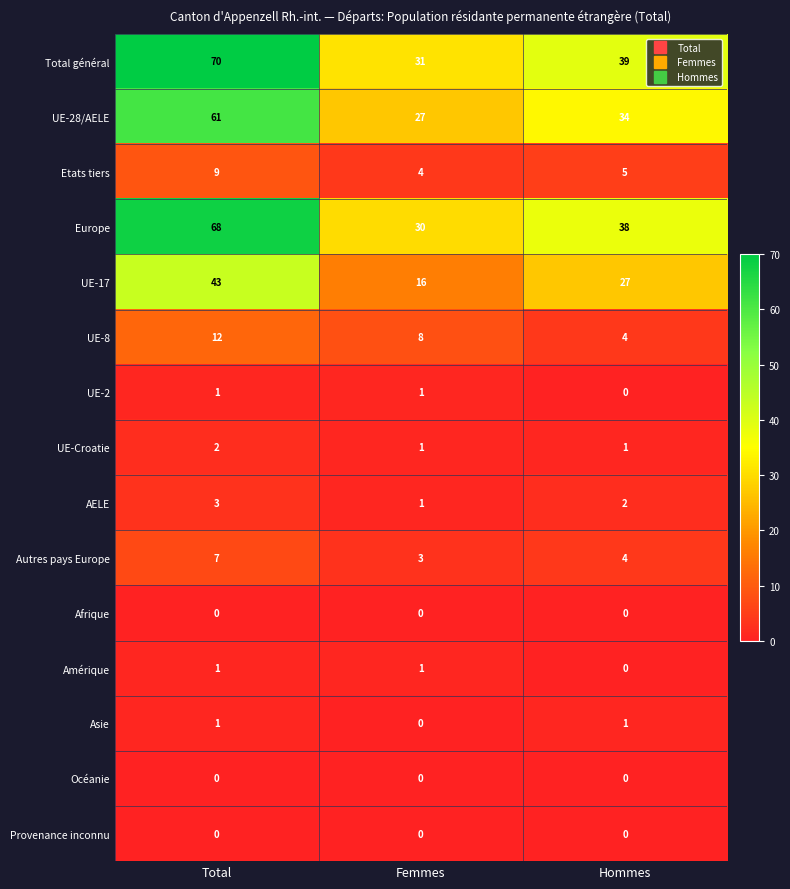

What is the spread (max minus min) of values at Femmes?

31